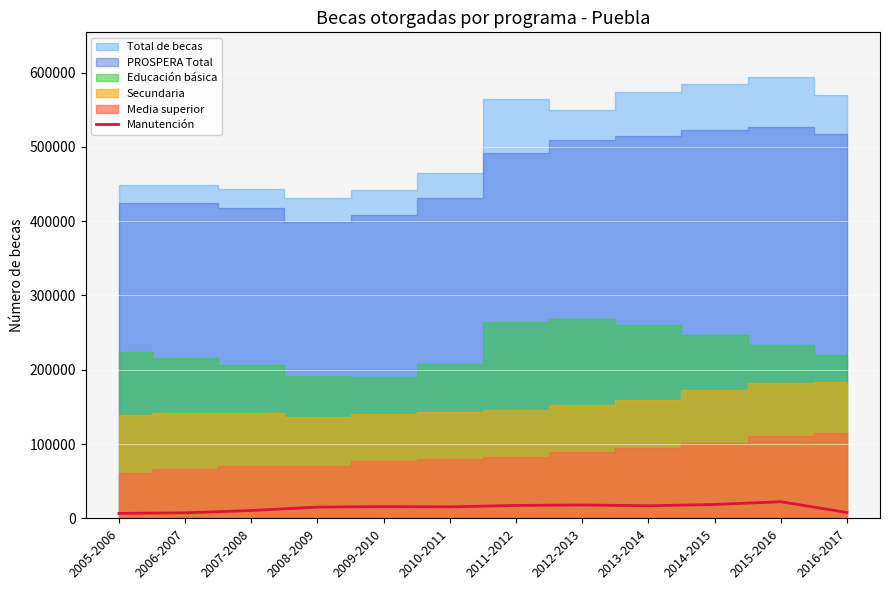

Reading left to right, what are all the values shown in this chart?

2005-2006=6699	2006-2007=7482	2007-2008=10643	2008-2009=15180	2009-2010=15896	2010-2011=15499	2011-2012=17431	2012-2013=18058	2013-2014=16991	2014-2015=18706	2015-2016=22414	2016-2017=7957